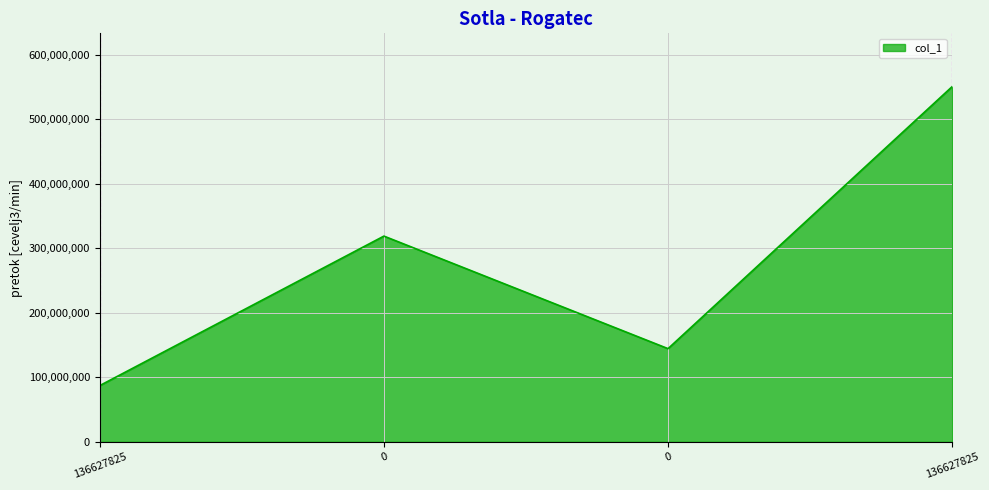

List the labels in order of value, largest first.

136627825, 0, 0, 136627825